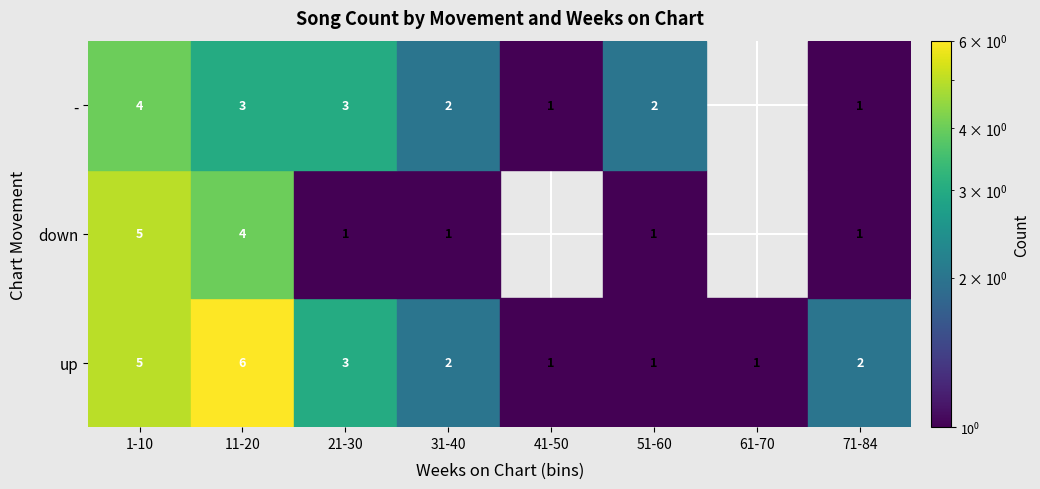

The - series shows 0 at 41-50. True or false?

False